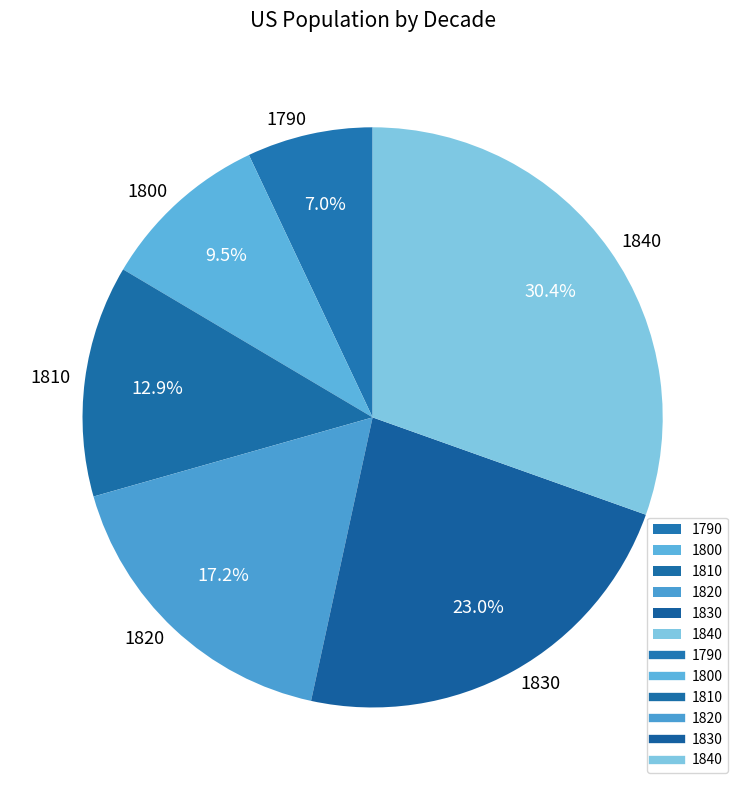

What percentage is NOT represented by 1790?

93.0%